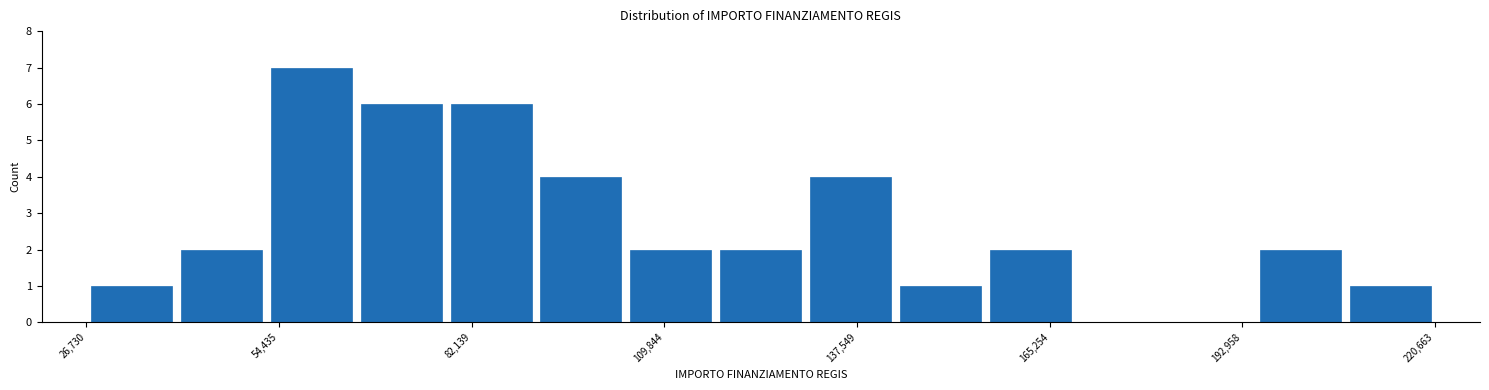

Around what value on the x-axis is the tallest bar? Give the approximate position of its centre, as read against the axis.

60000